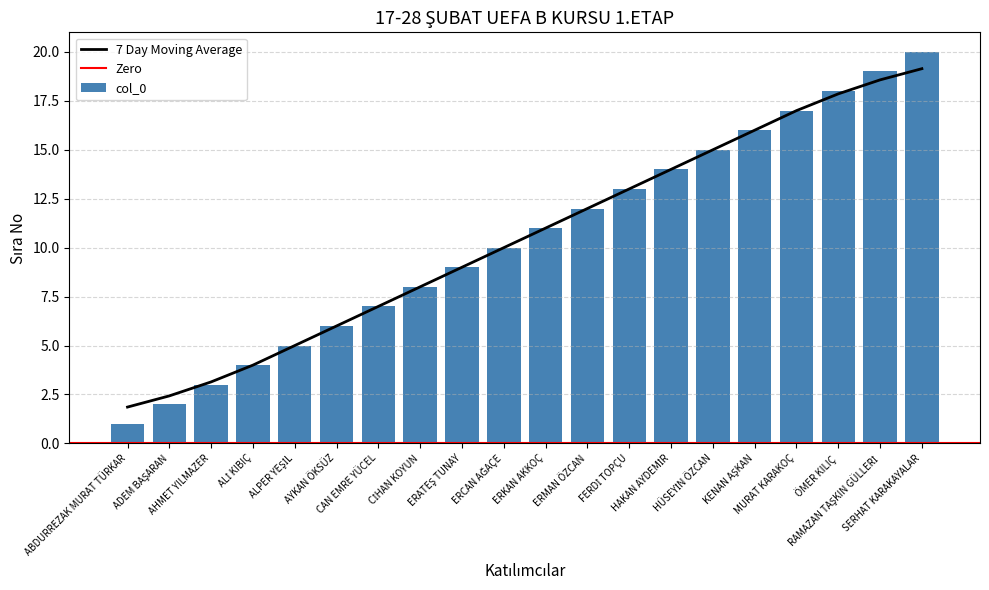

The chart shows a value of 7 at ERKAN AKKOÇ. True or false?

False